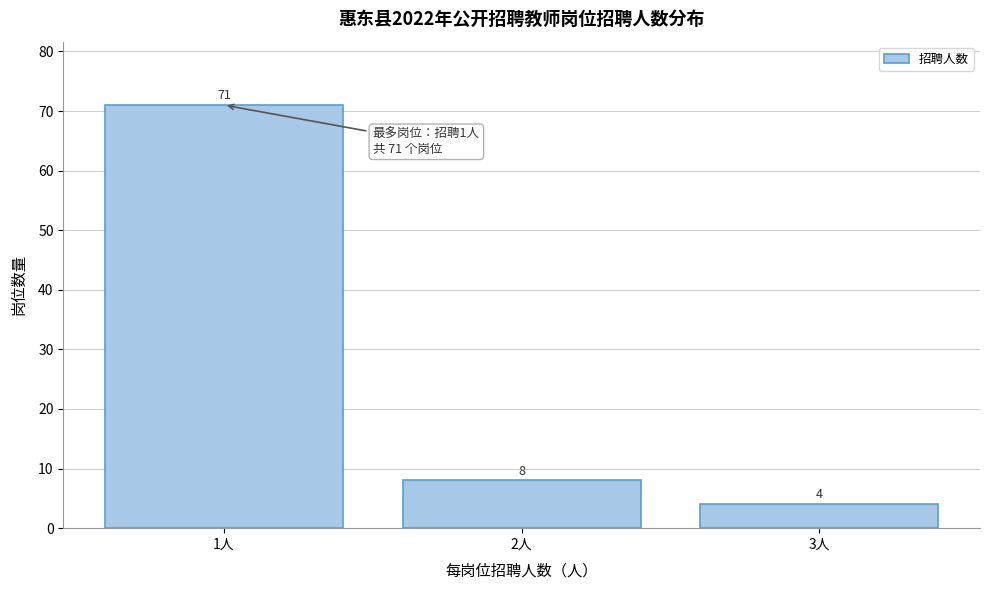

Reading left to right, transcribe all the data shown in this chart.

1人=71	2人=8	3人=4